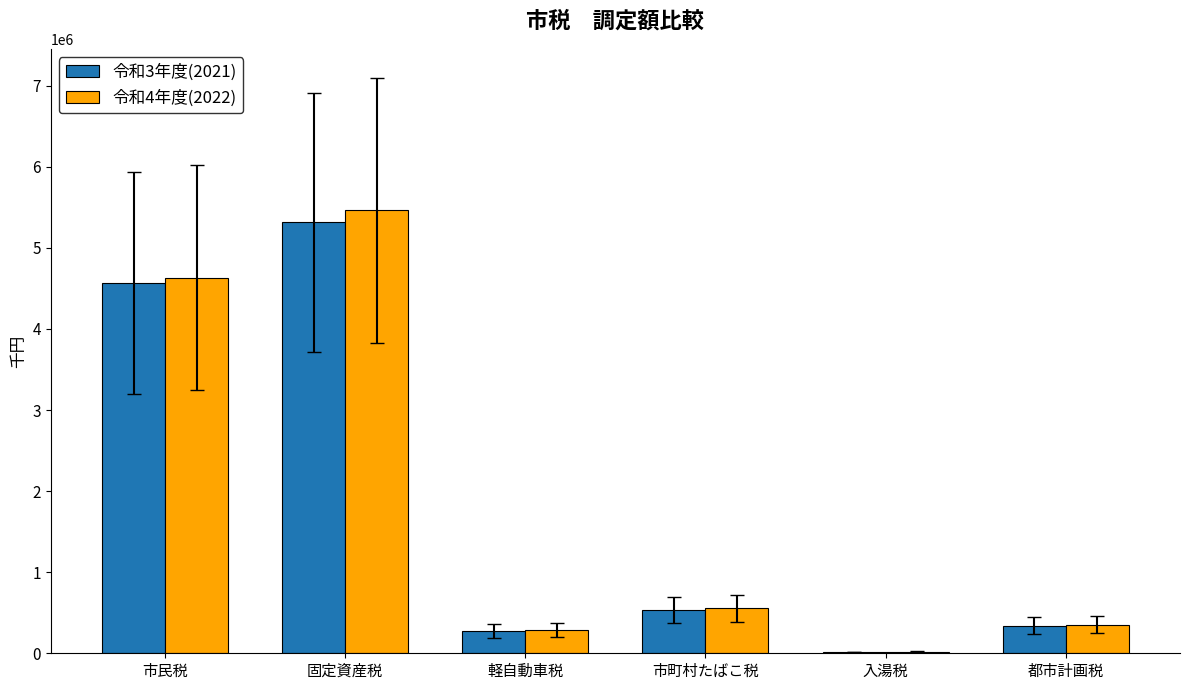

Is it true that 令和4年度(2022) equals 557089 at 市町村たばこ税?

True